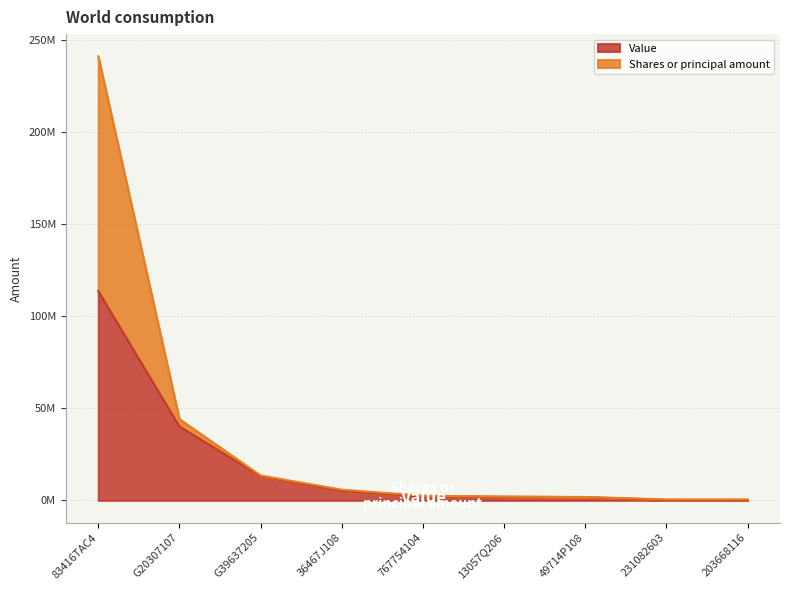

What is the label of the 7th point from the left?

49714P108